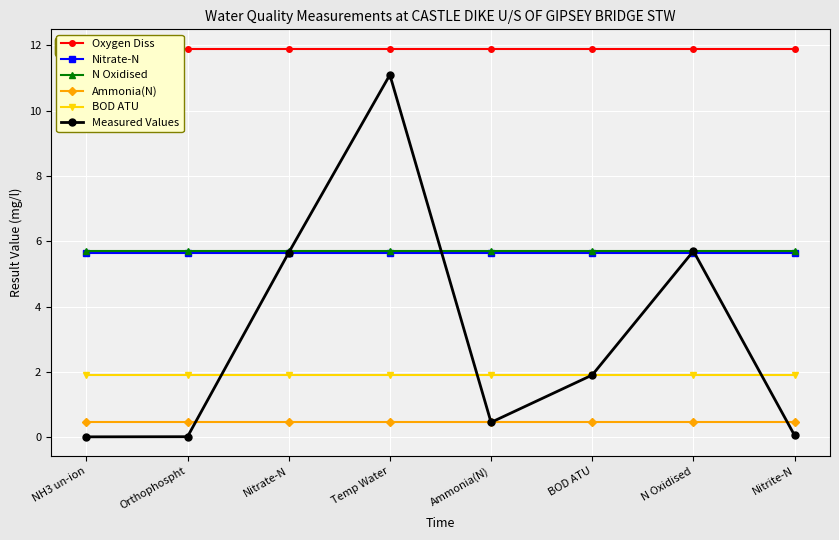

Reading left to right, what are all the values shown in this chart?

Oxygen Diss: 11.9	11.9	11.9	11.9	11.9	11.9	11.9	11.9
Nitrate-N: 5.7	5.7	5.7	5.7	5.7	5.7	5.7	5.7
N Oxidised: 5.7	5.7	5.7	5.7	5.7	5.7	5.7	5.7
Ammonia(N): 0.5	0.5	0.5	0.5	0.5	0.5	0.5	0.5
BOD ATU: 1.9	1.9	1.9	1.9	1.9	1.9	1.9	1.9
Measured Values: 0.0	0.0	5.7	11.1	0.5	1.9	5.7	0.1